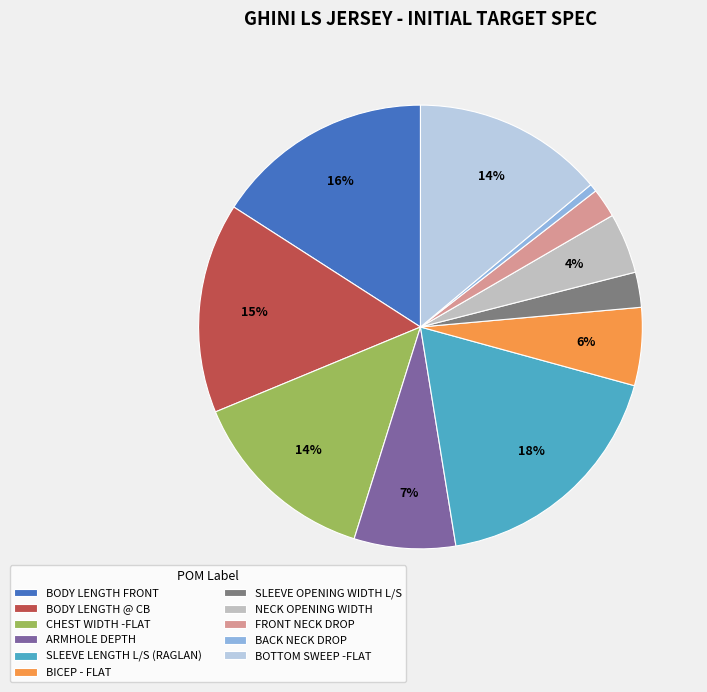

Is the sum of BICEP - FLAT and SLEEVE OPENING WIDTH L/S greater than half?

No